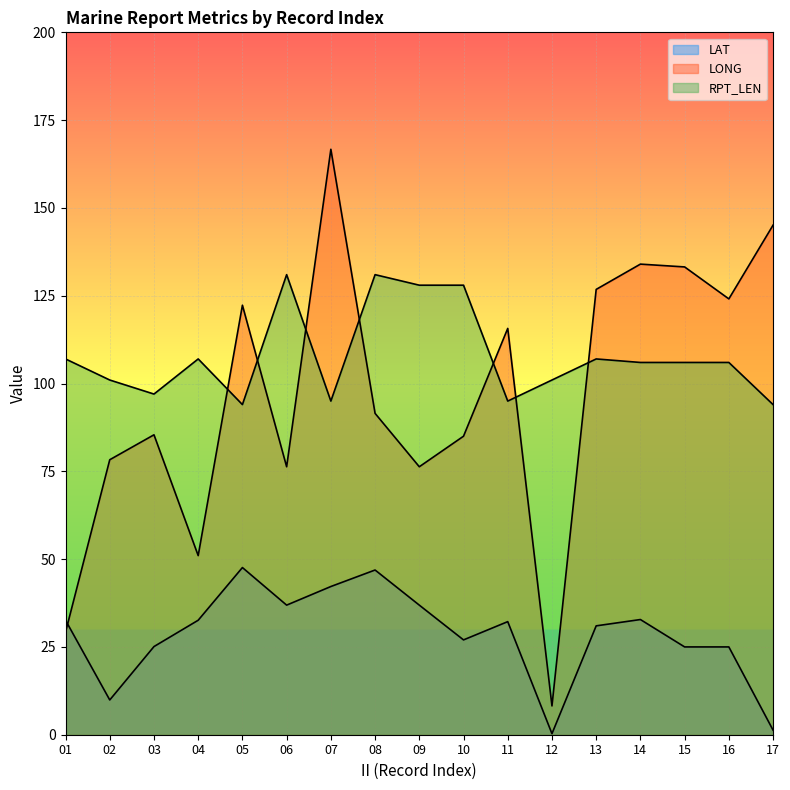

The value of RPT_LEN at 15 is 106.0. True or false?

True